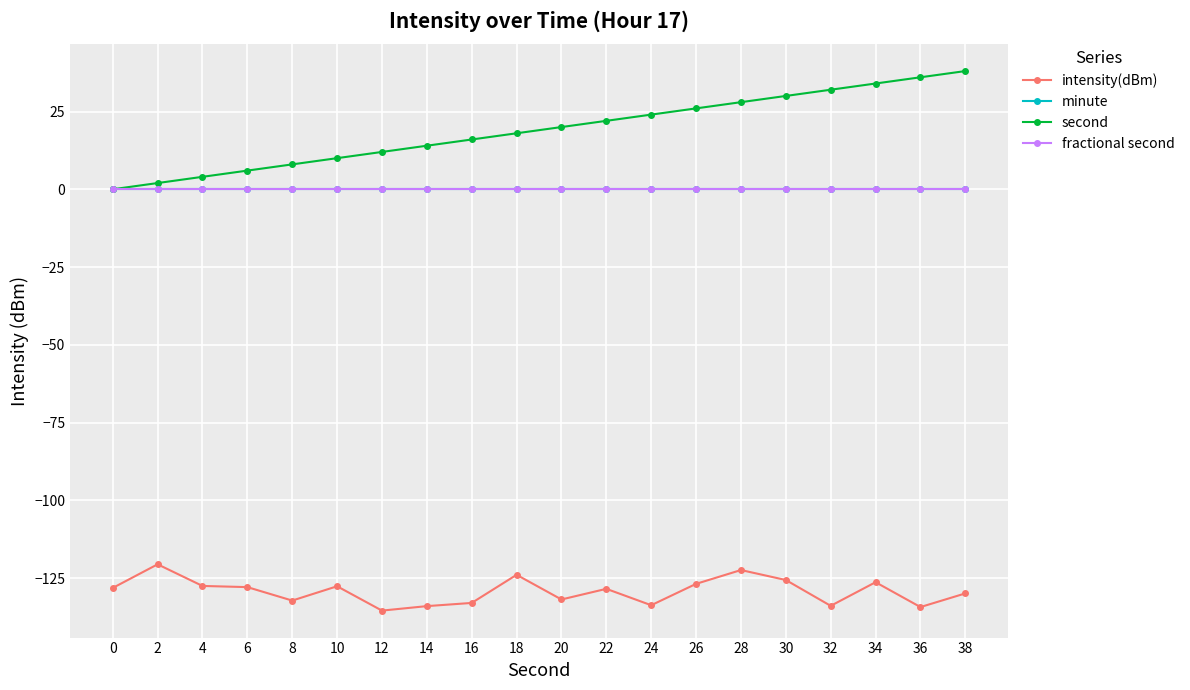

The value of fractional second at 20 is 0.0. True or false?

True